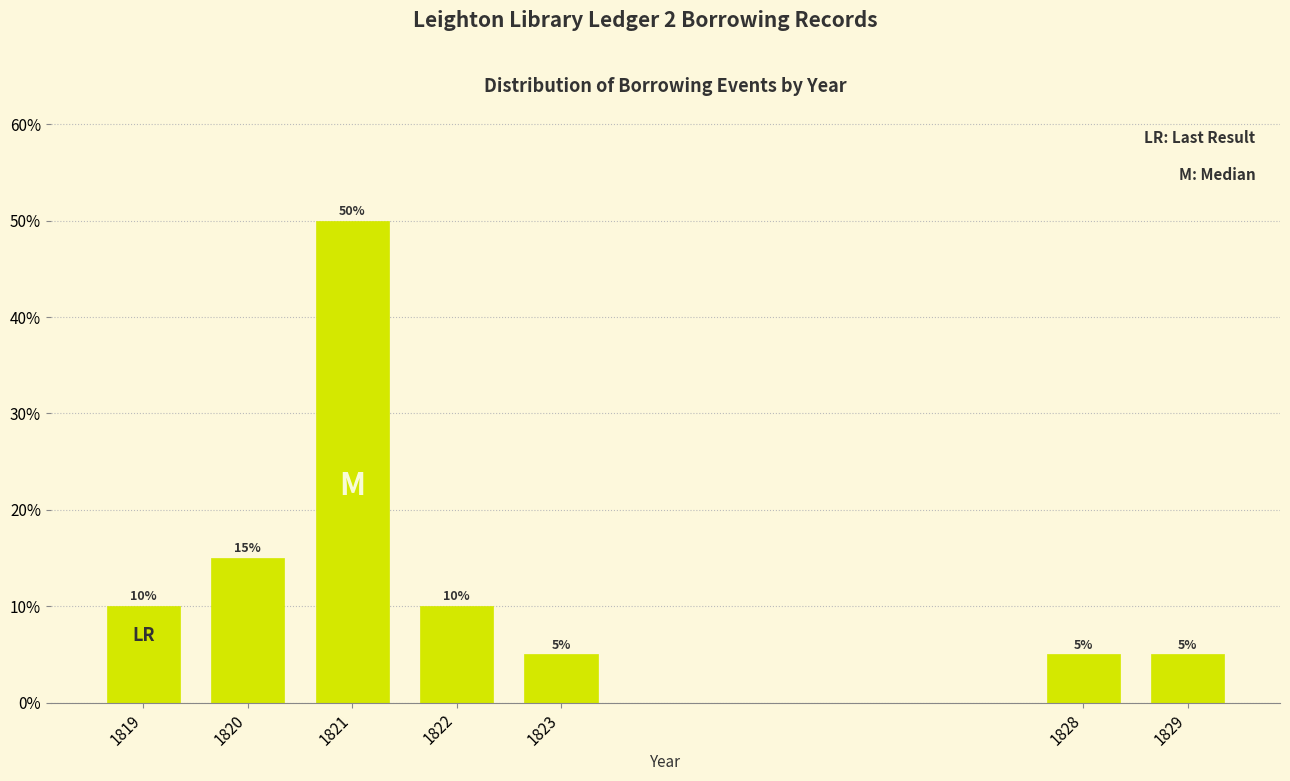

Reading left to right, transcribe all the data shown in this chart.

10	15	50	10	5	5	5